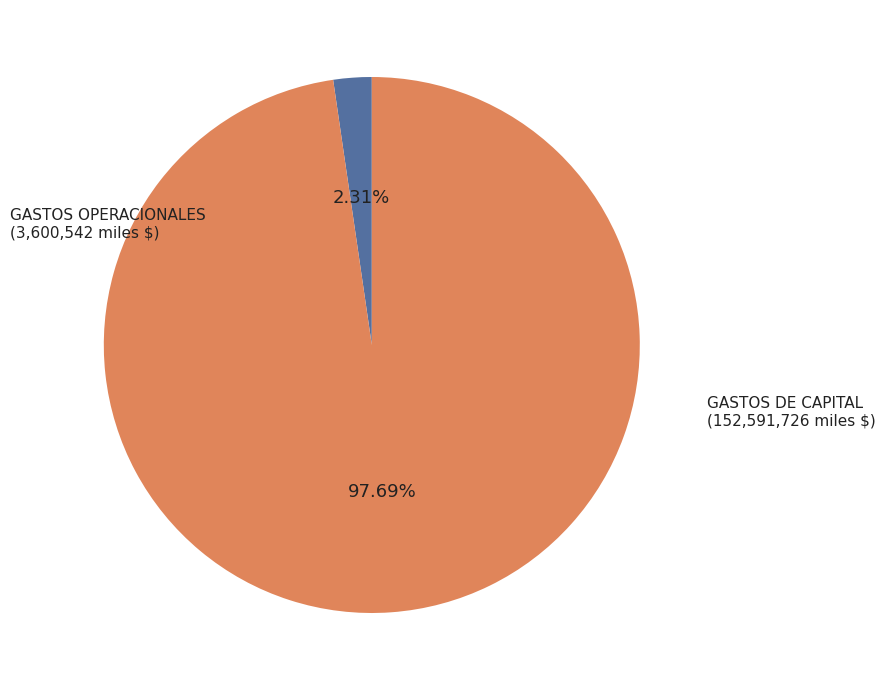

Is there any slice that represents more than half of the pie?

Yes